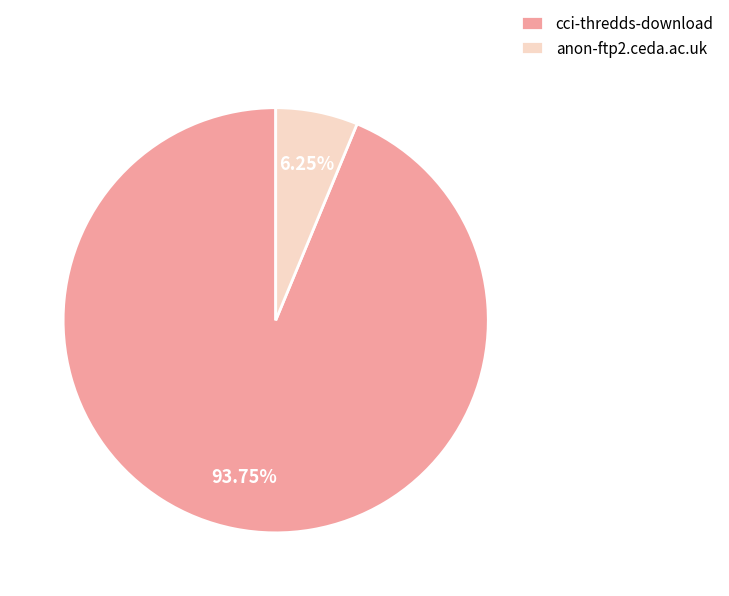

What is the majority slice?

cci-thredds-download